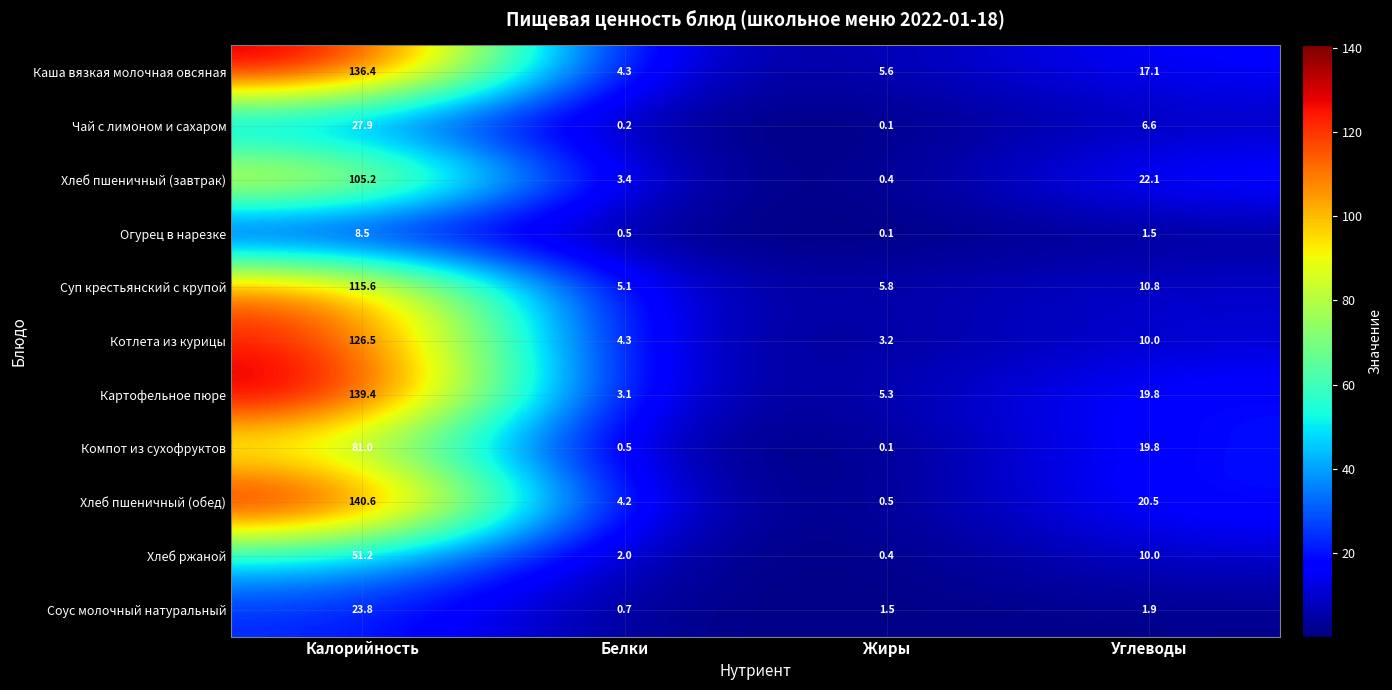

What is the greatest value displayed?

140.6